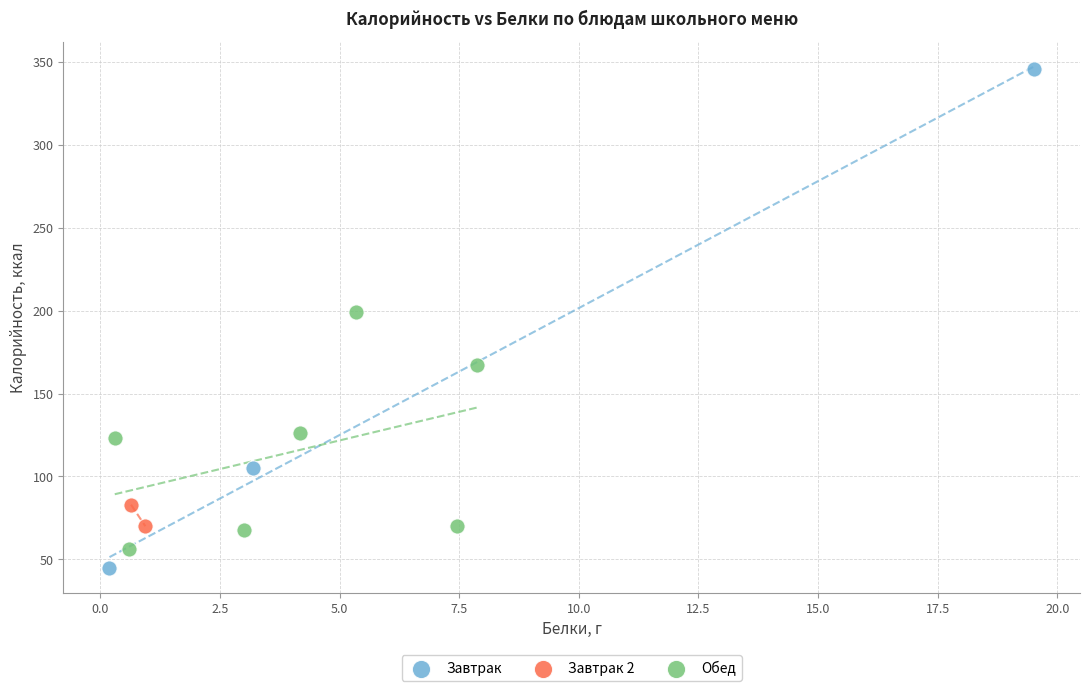

What are all the series names shown in the legend?

Завтрак, Завтрак 2, Обед